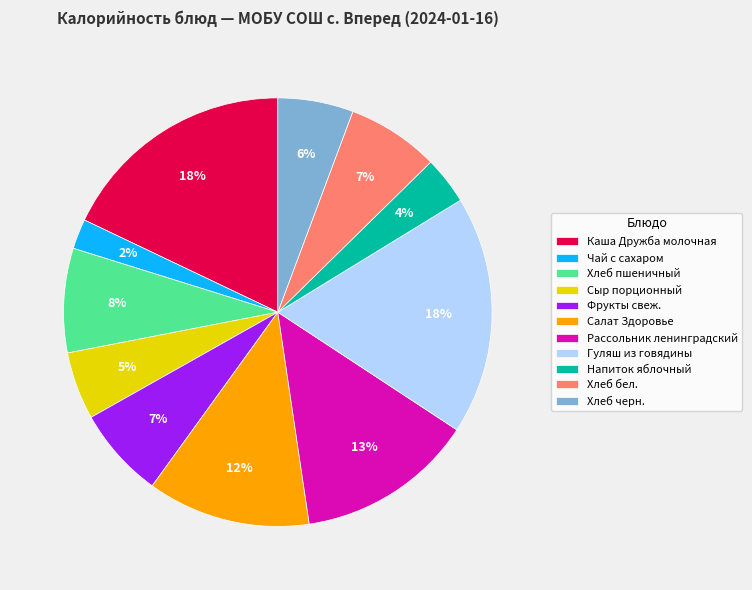

Which has a higher value, Чай с сахаром or Хлеб черн.?

Хлеб черн.